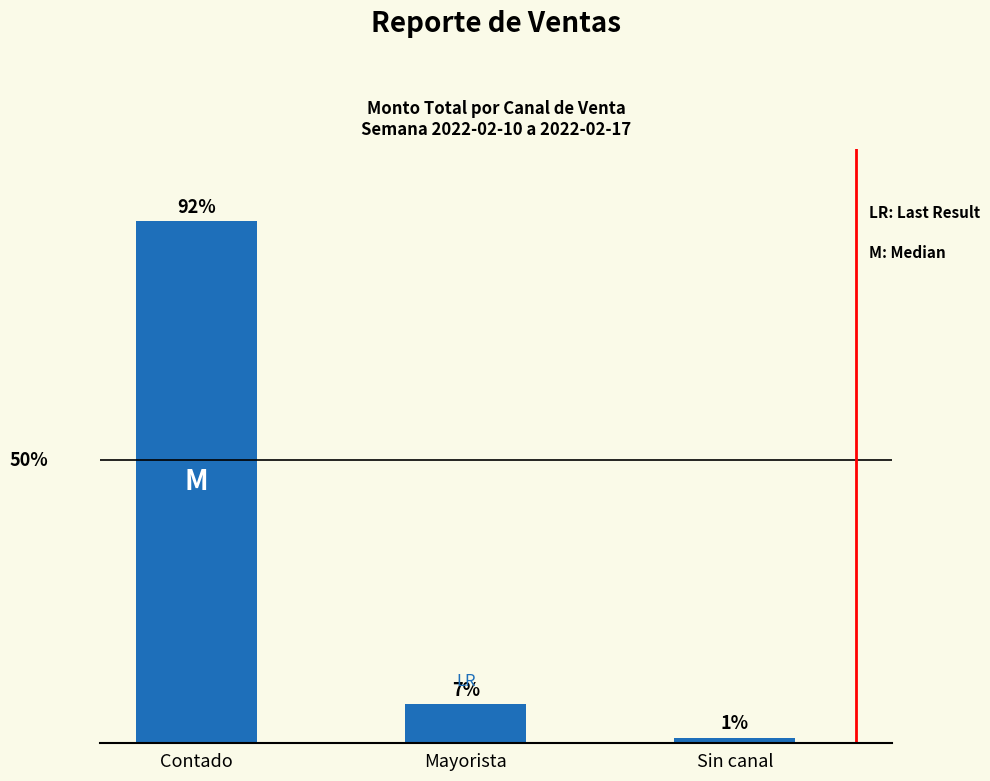

What is the label of the 2nd bar from the right?

Mayorista